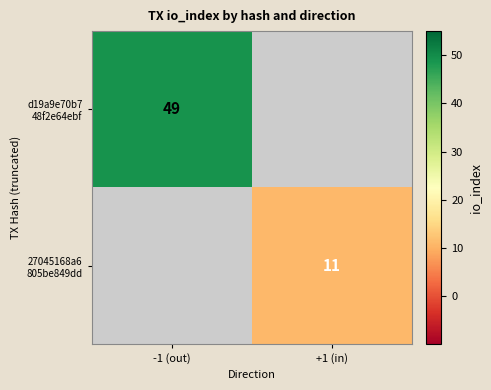

Which label corresponds to the largest value in the chart?

-1 (out)